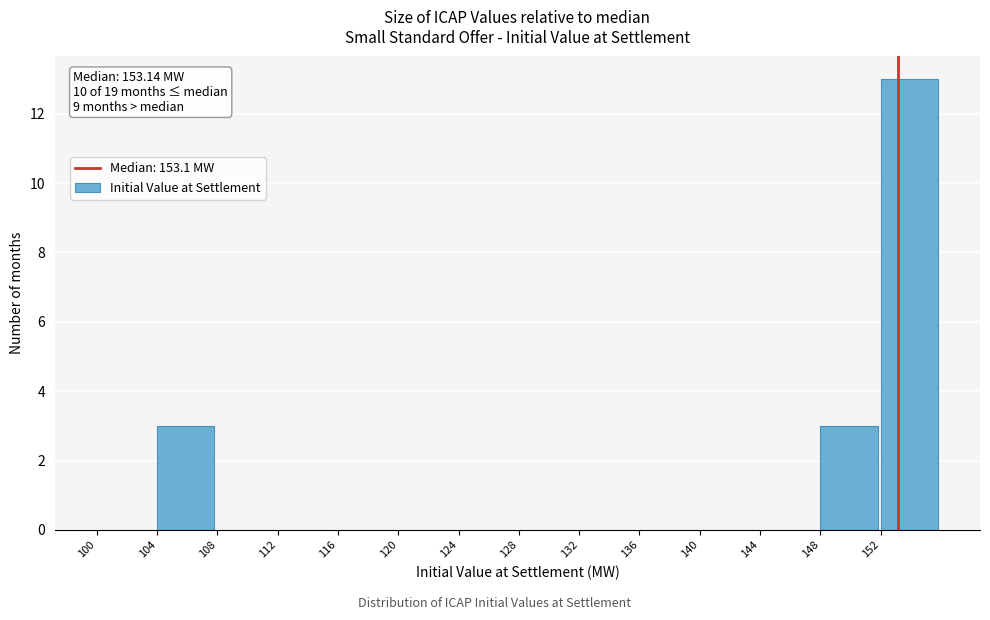

Which range on the x-axis has the tallest bar?

152 to 156